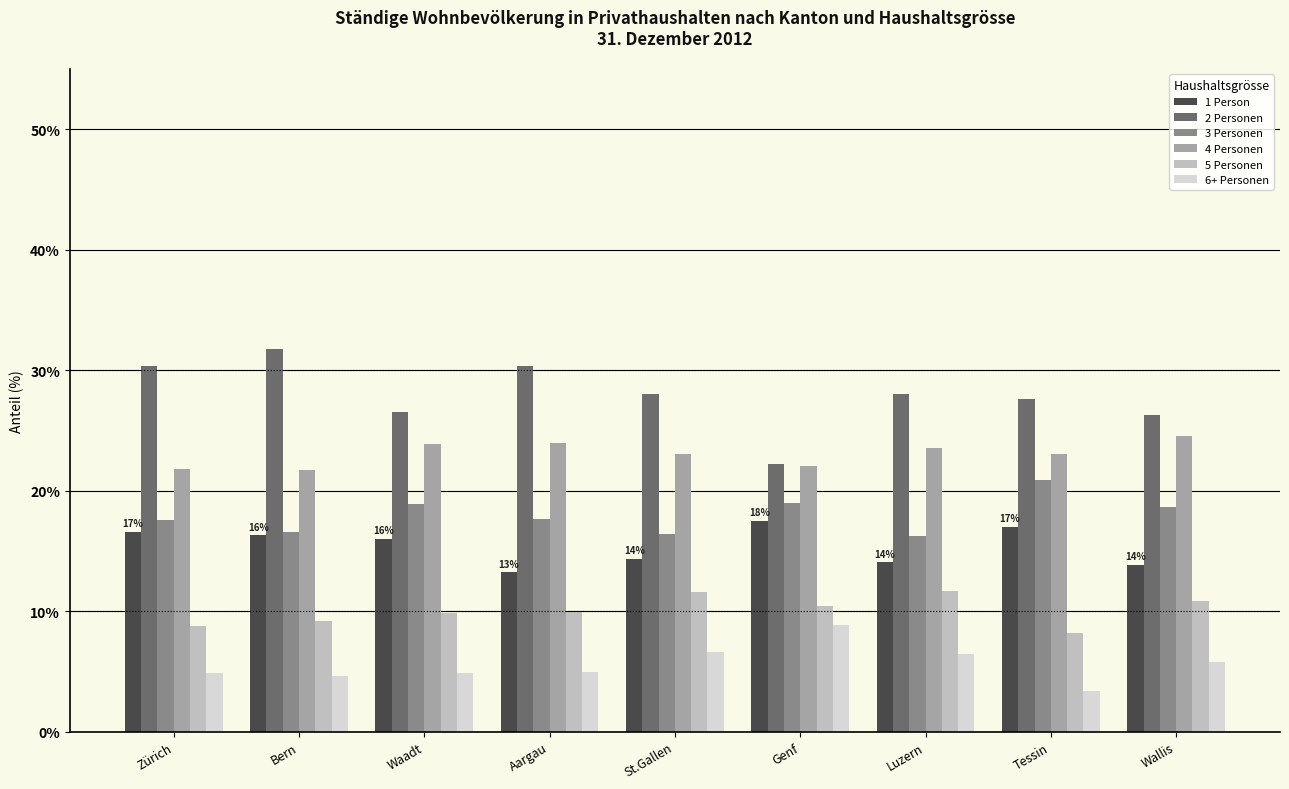

Is it true that 6+ Personen equals 4.9 at Aargau?

True